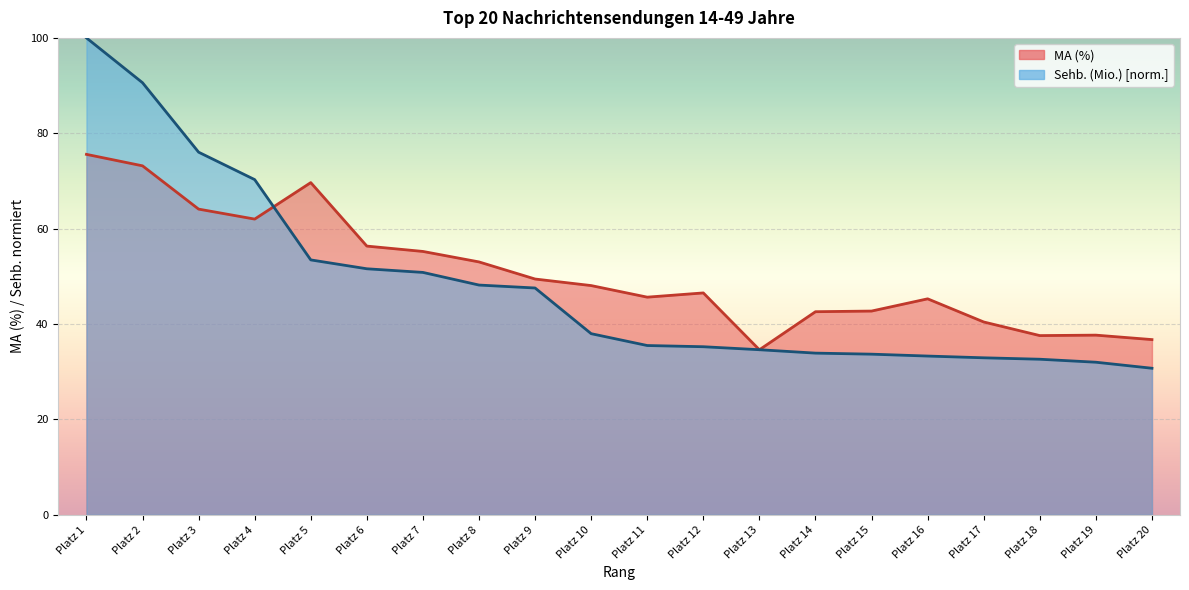

At which label does MA (%) first exceed 48?

Platz 1